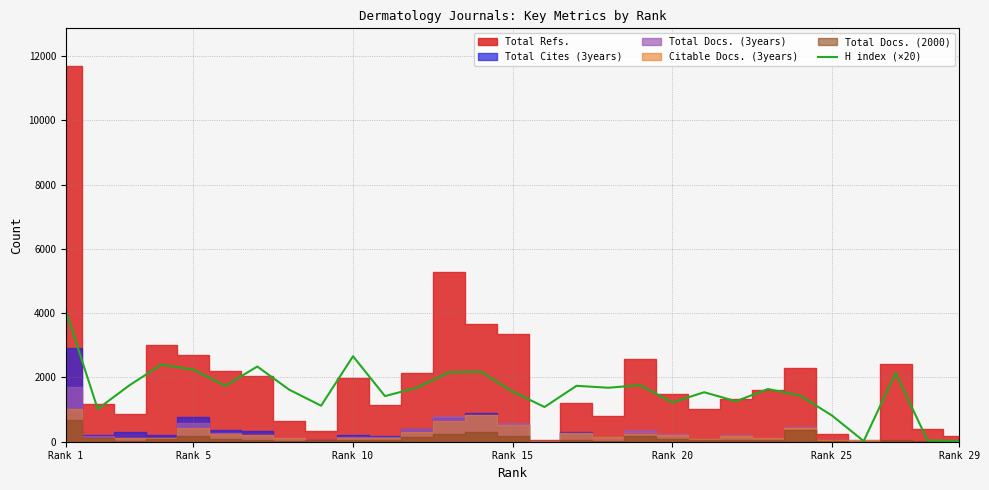

How many lines are shown in the chart?

1